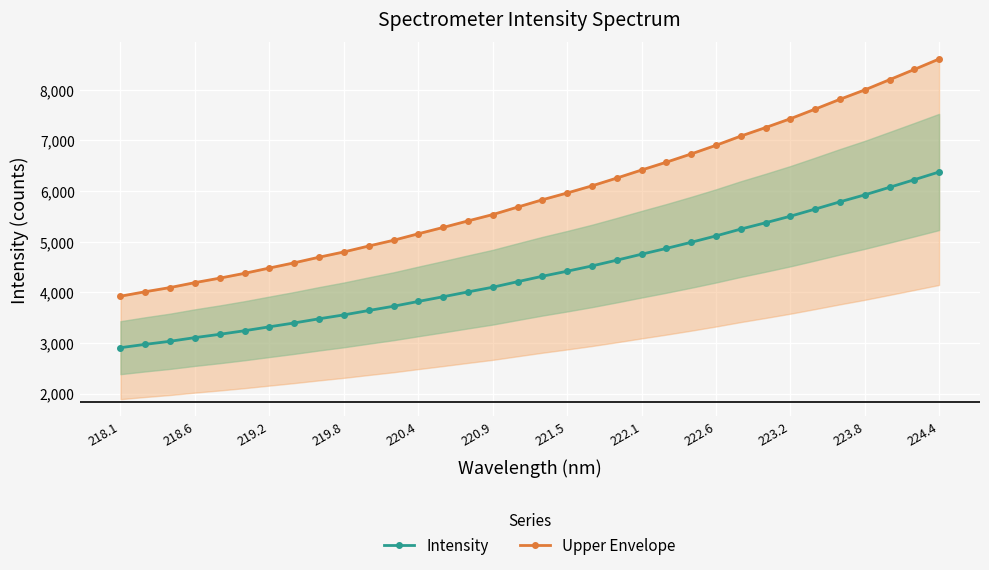

At which category does the chart reach its minimum across all series?

218.1